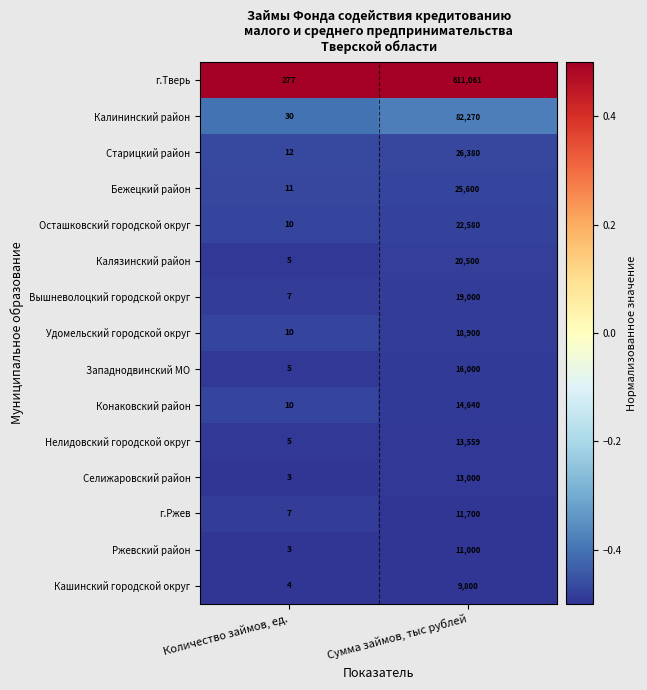

Reading left to right, transcribe all the data shown in this chart.

г.Тверь: Количество займов, ед.=277	Сумма займов, тыс рублей=611061
Калининский район: Количество займов, ед.=30	Сумма займов, тыс рублей=82270
Старицкий район: Количество займов, ед.=12	Сумма займов, тыс рублей=26380
Бежецкий район: Количество займов, ед.=11	Сумма займов, тыс рублей=25600
Осташковский городской округ: Количество займов, ед.=10	Сумма займов, тыс рублей=22580
Калязинский район: Количество займов, ед.=5	Сумма займов, тыс рублей=20500
Вышневолоцкий городской округ: Количество займов, ед.=7	Сумма займов, тыс рублей=19000
Удомельский городской округ: Количество займов, ед.=10	Сумма займов, тыс рублей=18900
Западнодвинский МО: Количество займов, ед.=5	Сумма займов, тыс рублей=16000
Конаковский район: Количество займов, ед.=10	Сумма займов, тыс рублей=14640
Нелидовский городской округ: Количество займов, ед.=5	Сумма займов, тыс рублей=13559
Селижаровский район: Количество займов, ед.=3	Сумма займов, тыс рублей=13000
г.Ржев: Количество займов, ед.=7	Сумма займов, тыс рублей=11700
Ржевский район: Количество займов, ед.=3	Сумма займов, тыс рублей=11000
Кашинский городской округ: Количество займов, ед.=4	Сумма займов, тыс рублей=9800